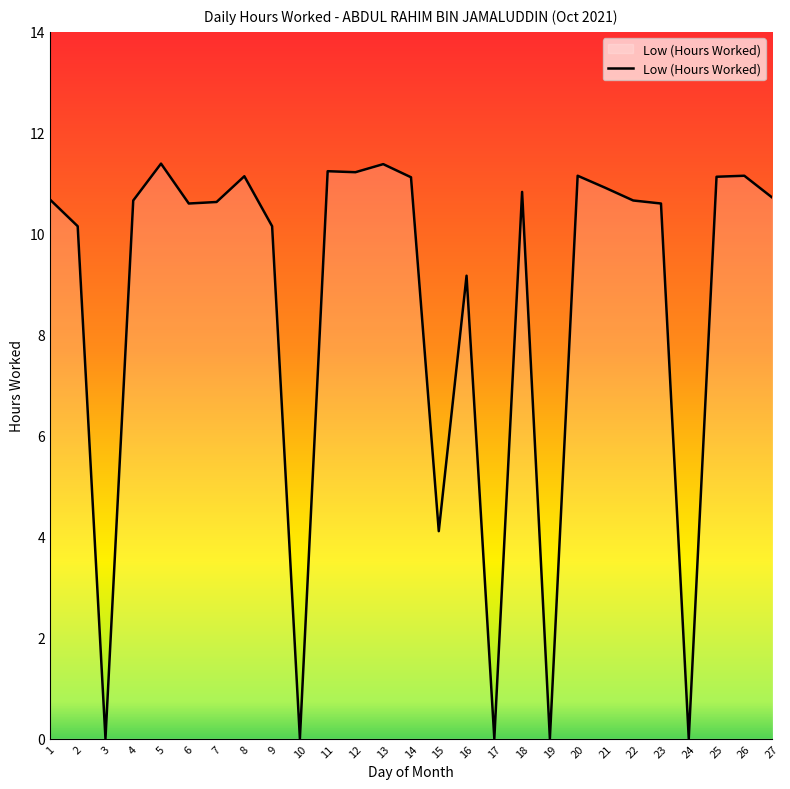

What is the difference between the values at 9 and 22?

0.5